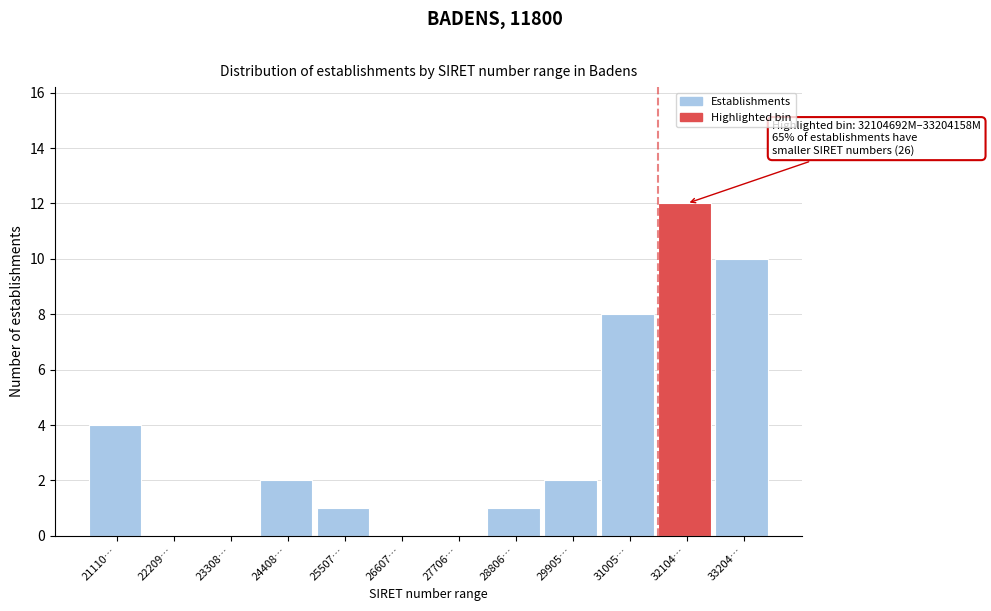

Reading left to right, list all the values displayed in this chart.

21110…=4	22209…=0	23308…=0	24408…=2	25507…=1	26607…=0	27706…=0	28806…=1	29905…=2	31005…=8	32104…=12	33204…=10